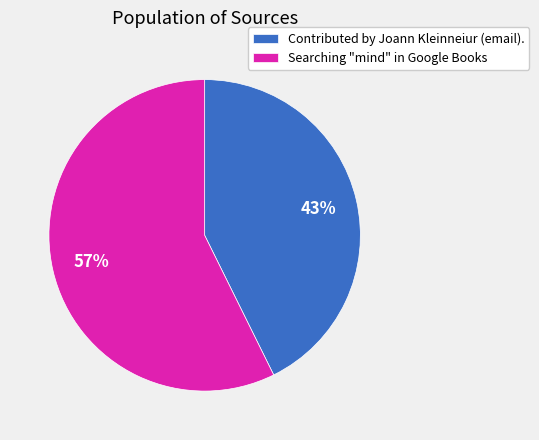

What percentage is the Searching "mind" in Google Books slice, to the nearest percent?

57%